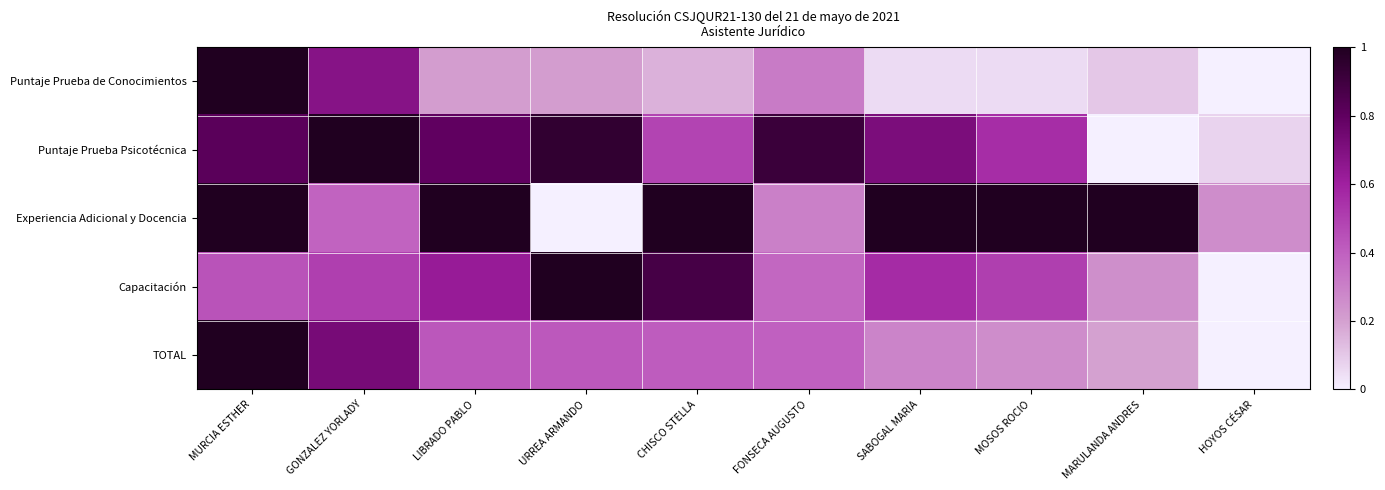

Reading right to left, list all the values displayed in this chart.

Puntaje Prueba de Conocimientos: HOYOS CÉSAR=0.0	MARULANDA ANDRES=0.1	MOSOS ROCIO=0.1	SABOGAL MARIA=0.1	FONSECA AUGUSTO=0.3	CHISCO STELLA=0.2	URREA ARMANDO=0.2	LIBRADO PABLO=0.2	GONZALEZ YORLADY=0.7	MURCIA ESTHER=1.0
Puntaje Prueba Psicotécnica: HOYOS CÉSAR=0.1	MARULANDA ANDRES=0.0	MOSOS ROCIO=0.6	SABOGAL MARIA=0.7	FONSECA AUGUSTO=0.9	CHISCO STELLA=0.5	URREA ARMANDO=0.9	LIBRADO PABLO=0.8	GONZALEZ YORLADY=1.0	MURCIA ESTHER=0.8
Experiencia Adicional y Docencia: HOYOS CÉSAR=0.3	MARULANDA ANDRES=1.0	MOSOS ROCIO=1.0	SABOGAL MARIA=1.0	FONSECA AUGUSTO=0.3	CHISCO STELLA=1.0	URREA ARMANDO=0.0	LIBRADO PABLO=1.0	GONZALEZ YORLADY=0.4	MURCIA ESTHER=1.0
Capacitación: HOYOS CÉSAR=0.0	MARULANDA ANDRES=0.2	MOSOS ROCIO=0.5	SABOGAL MARIA=0.6	FONSECA AUGUSTO=0.4	CHISCO STELLA=0.9	URREA ARMANDO=1.0	LIBRADO PABLO=0.6	GONZALEZ YORLADY=0.5	MURCIA ESTHER=0.4
TOTAL: HOYOS CÉSAR=0.0	MARULANDA ANDRES=0.2	MOSOS ROCIO=0.3	SABOGAL MARIA=0.3	FONSECA AUGUSTO=0.4	CHISCO STELLA=0.4	URREA ARMANDO=0.4	LIBRADO PABLO=0.4	GONZALEZ YORLADY=0.7	MURCIA ESTHER=1.0